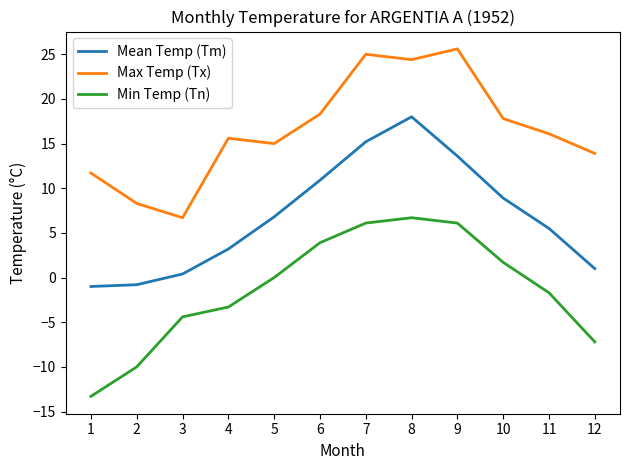

What is the maximum value for Mean Temp (Tm)?

18.0